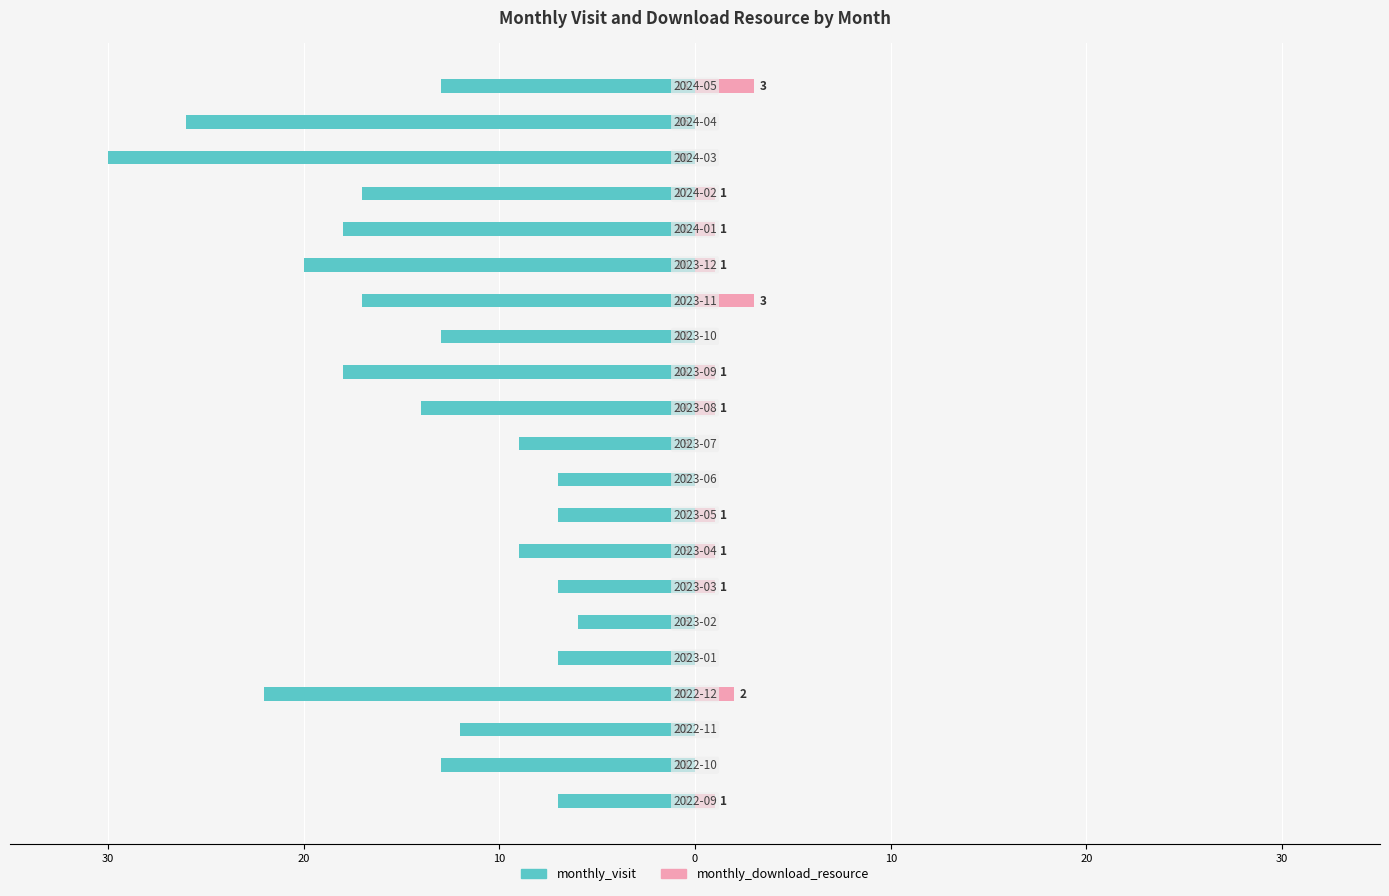

What value does the monthly_visit series have at 0, to the nearest 10?

-10